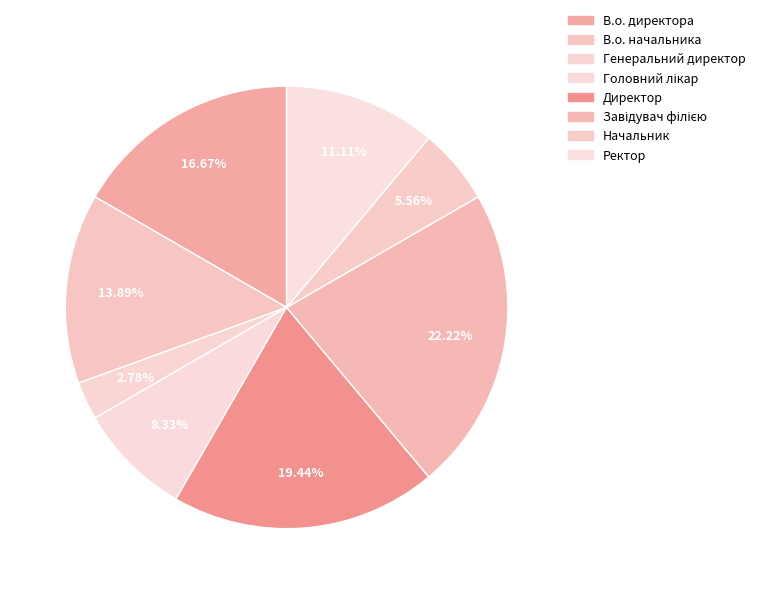

Combined, what portion of the pie is Завідувач філією and В.о. начальника?

36.1%